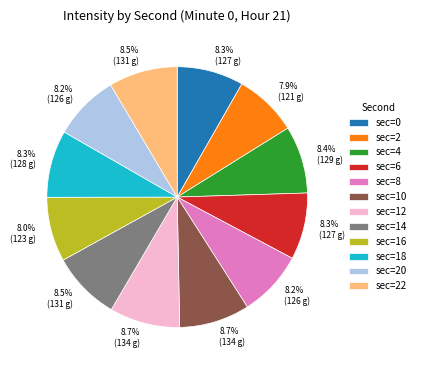

Count the number of slices in the pie.

12